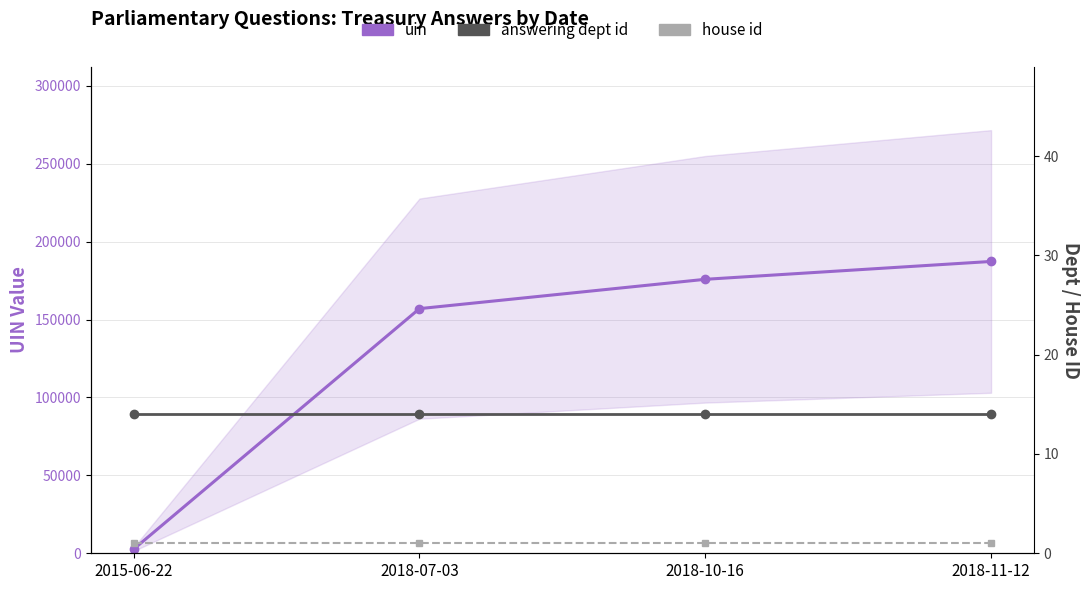

Reading right to left, what are all the values shown in this chart?

uin: 2018-11-12=187296	2018-10-16=175840	2018-07-03=157017	2015-06-22=2632
answering dept id: 2018-11-12=14	2018-10-16=14	2018-07-03=14	2015-06-22=14
house id: 2018-11-12=1	2018-10-16=1	2018-07-03=1	2015-06-22=1